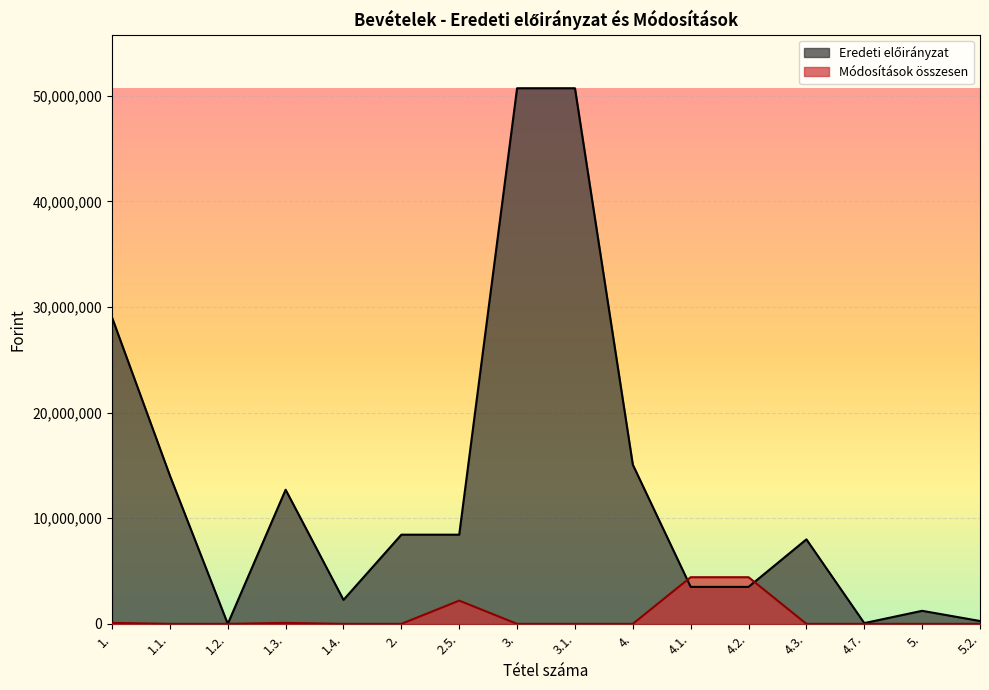

Reading left to right, transcribe all the data shown in this chart.

Módosítások összesen: 1.=92646	1.1.=0	1.2.=0	1.3.=92646	1.4.=0	2.=0	2.5.=2200000	3.=0	3.1.=0	4.=0	4.1.=4416000	4.2.=4416000	4.3.=0	4.7.=0	5.=0	5.2.=0
Eredeti előirányzat: 1.=29006740	1.1.=14037788	1.2.=0	1.3.=12698952	1.4.=2270000	2.=8443000	2.5.=8443000	3.=50710000	3.1.=50710000	4.=15070000	4.1.=3500000	4.2.=3500000	4.3.=8000000	4.7.=70000	5.=1235000	5.2.=270000